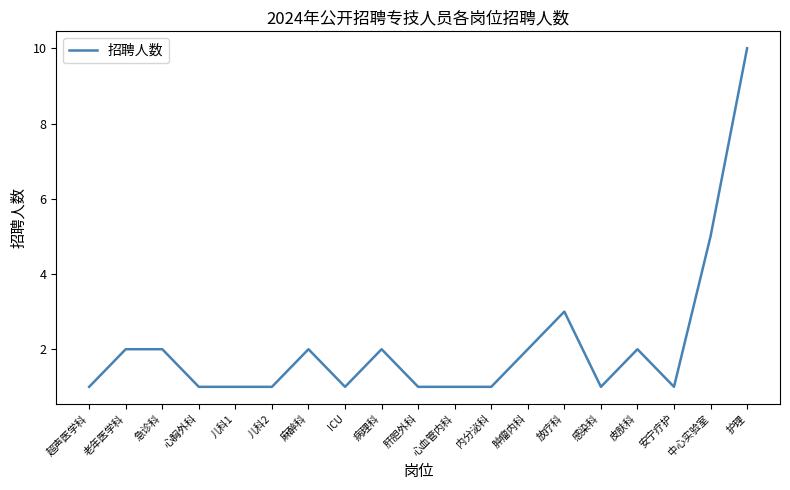

Reading left to right, extract all data points from this chart.

1	2	2	1	1	1	2	1	2	1	1	1	2	3	1	2	1	5	10